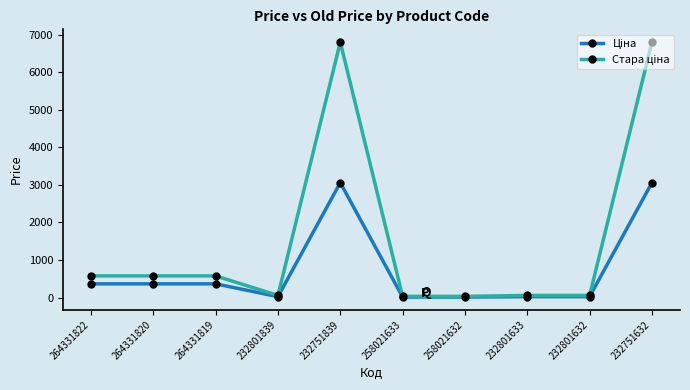

What is the maximum value shown in the chart?

6799.2